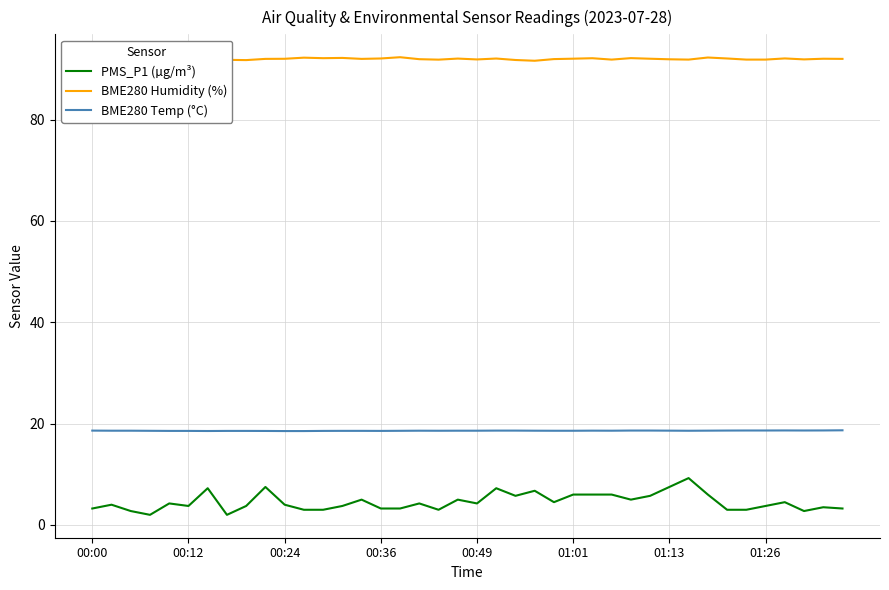

True or false: BME280 Temp (°C) and PMS_P1 (µg/m³) cross at least once.

False